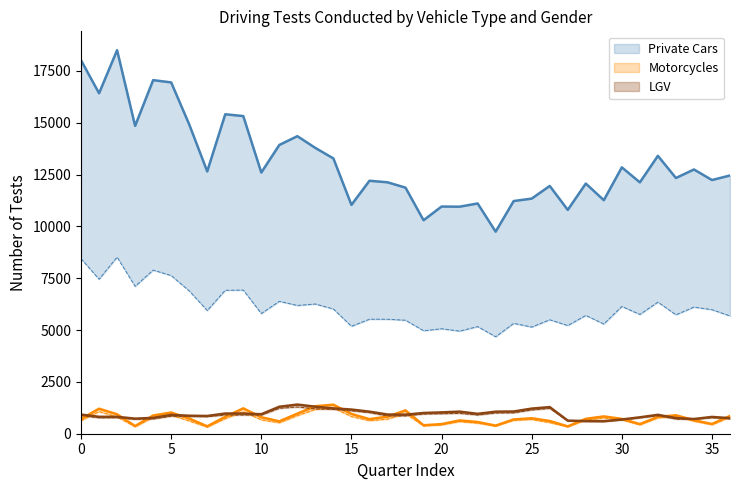

At which label does Private Cars Male reach its minimum?

23